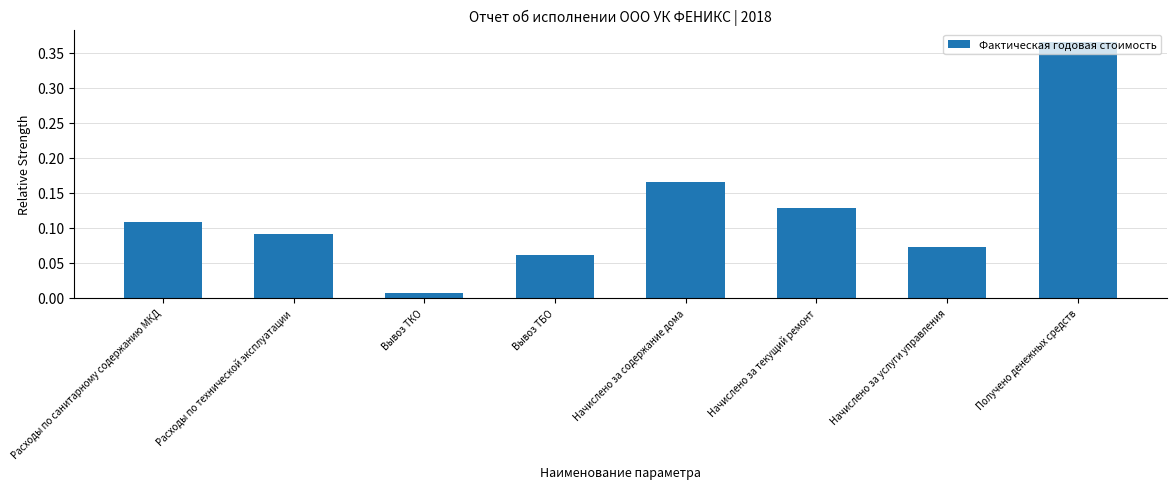

What is the sum of all values?

1.0